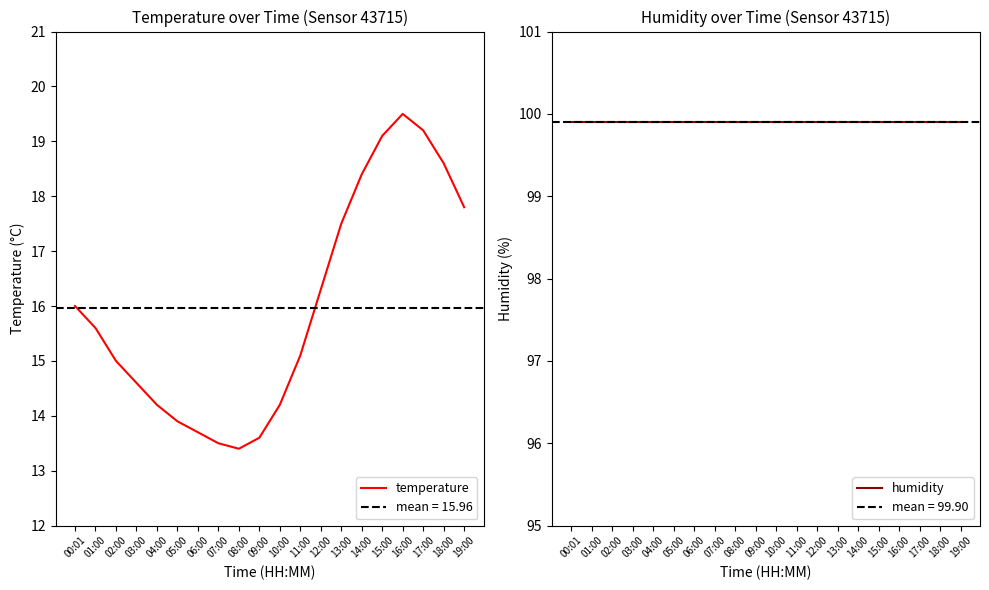

Which category has the lowest value in the humidity series?

00:01